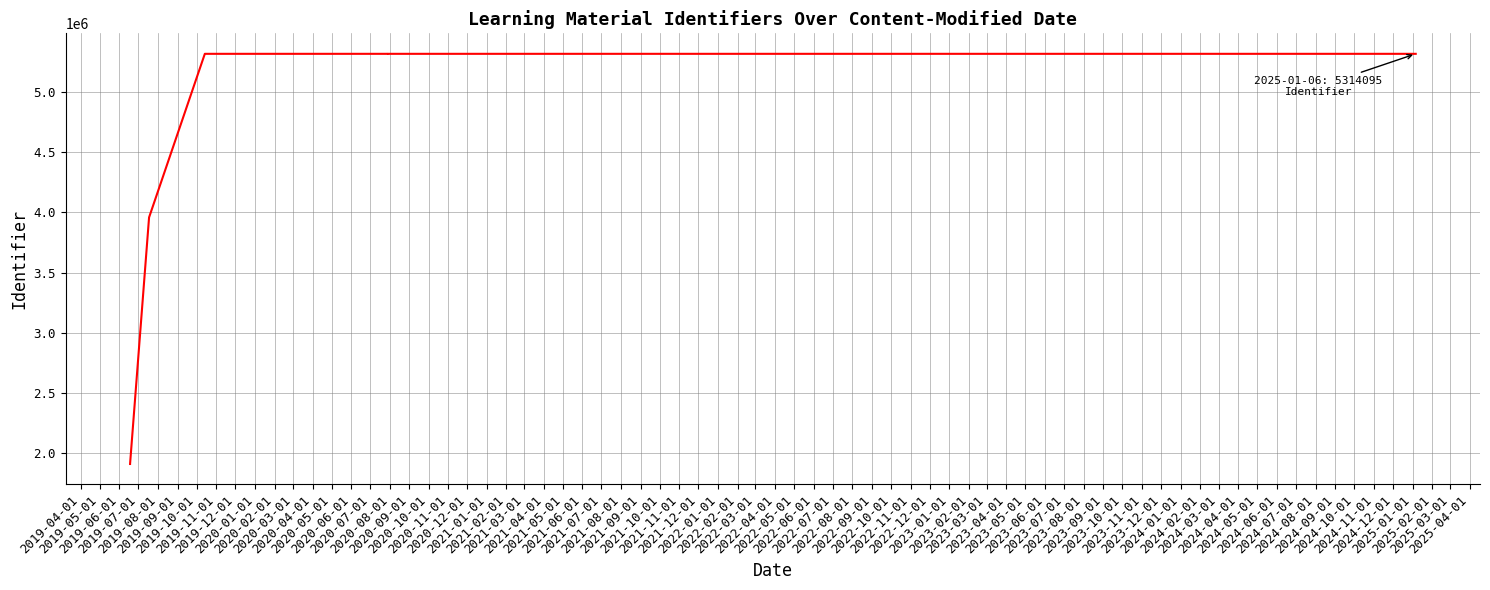

Which has a higher value, 2019-07-01 or 2019-05-01?

2019-07-01